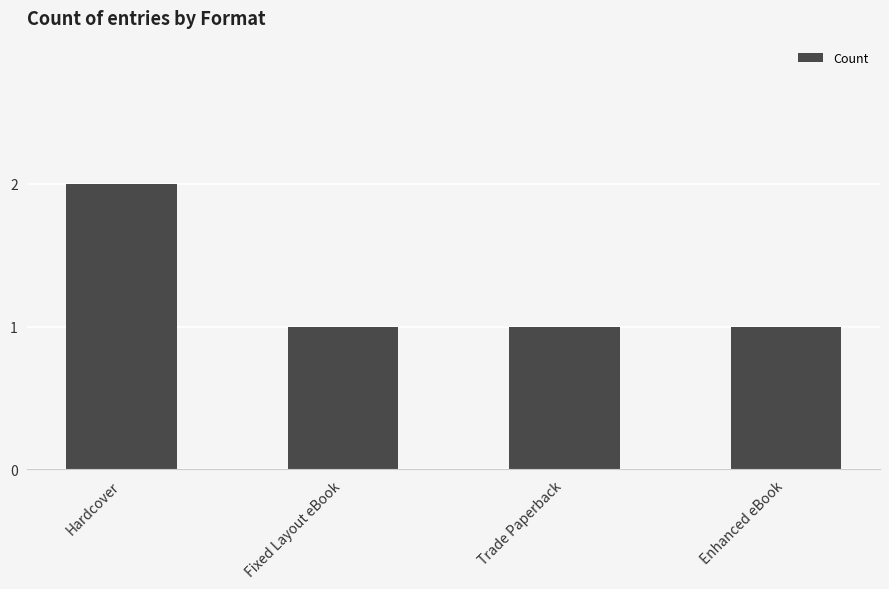

Which category has the highest value across all series?

Hardcover